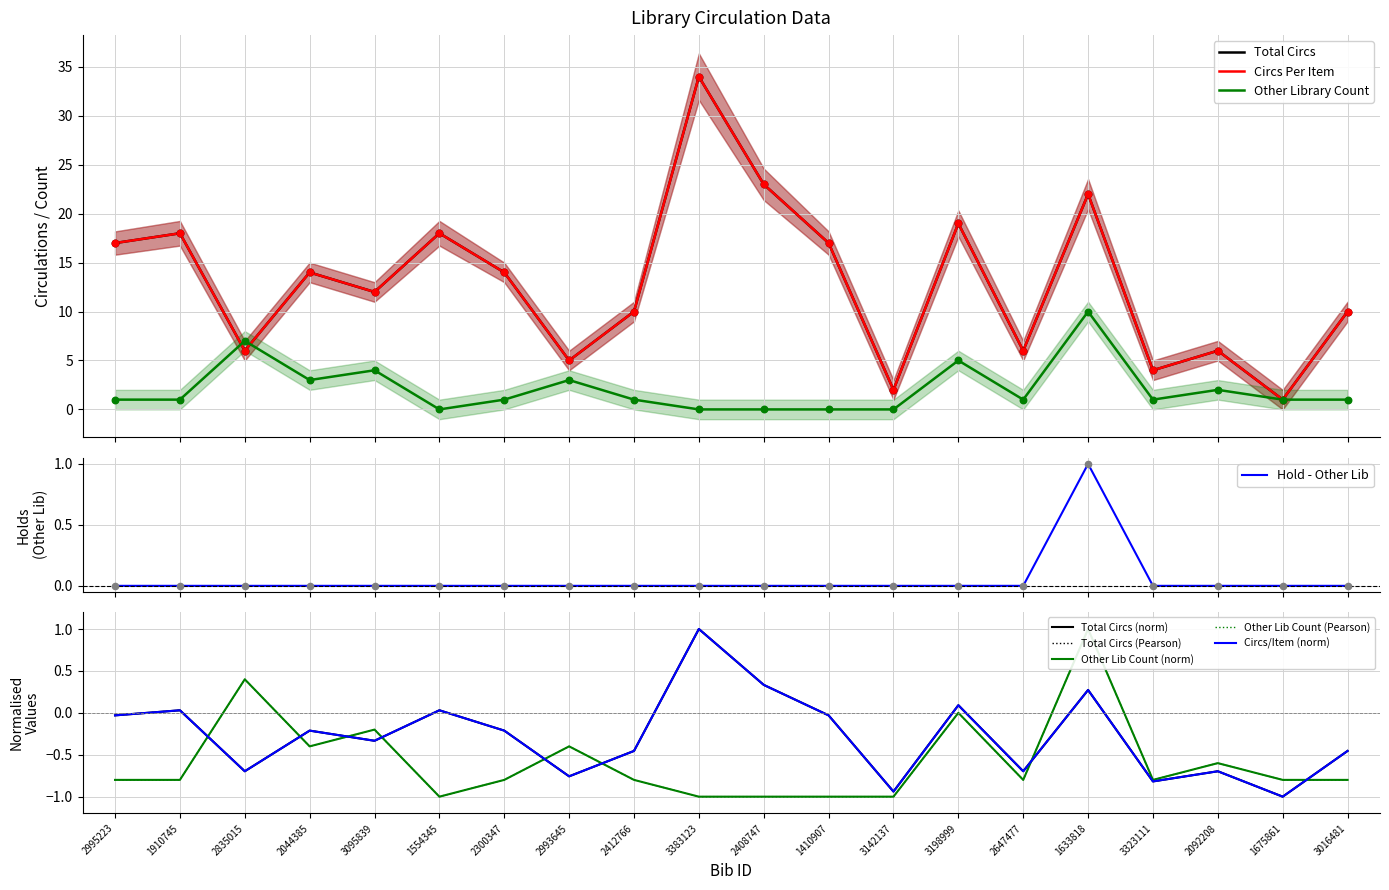

Is the value of Total Circs at 2300347 greater than the value of Hold - Other Lib at 1633818?

Yes